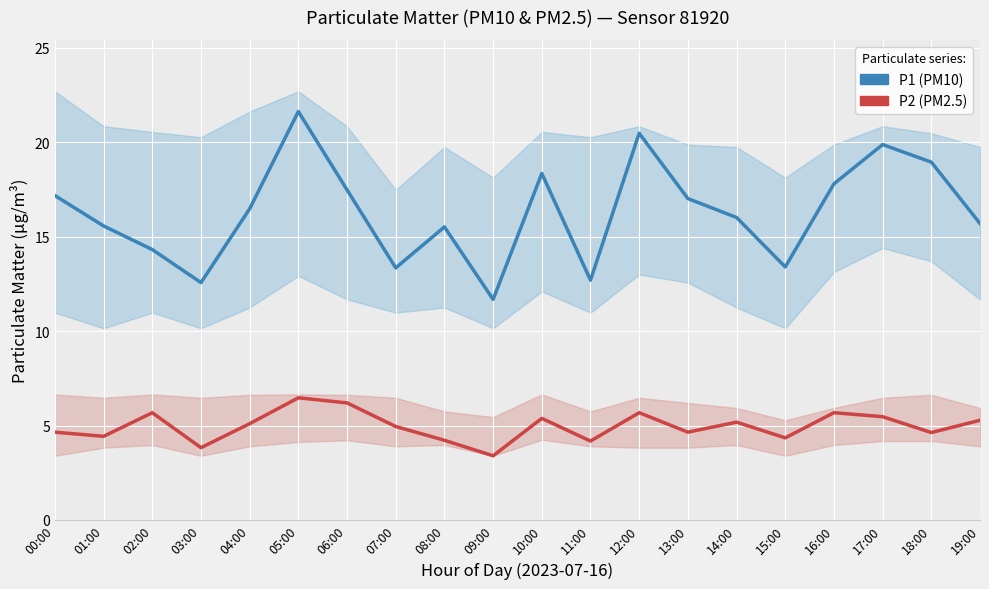

True or false: P1 (PM10) and P2 (PM2.5) intersect in this chart.

False